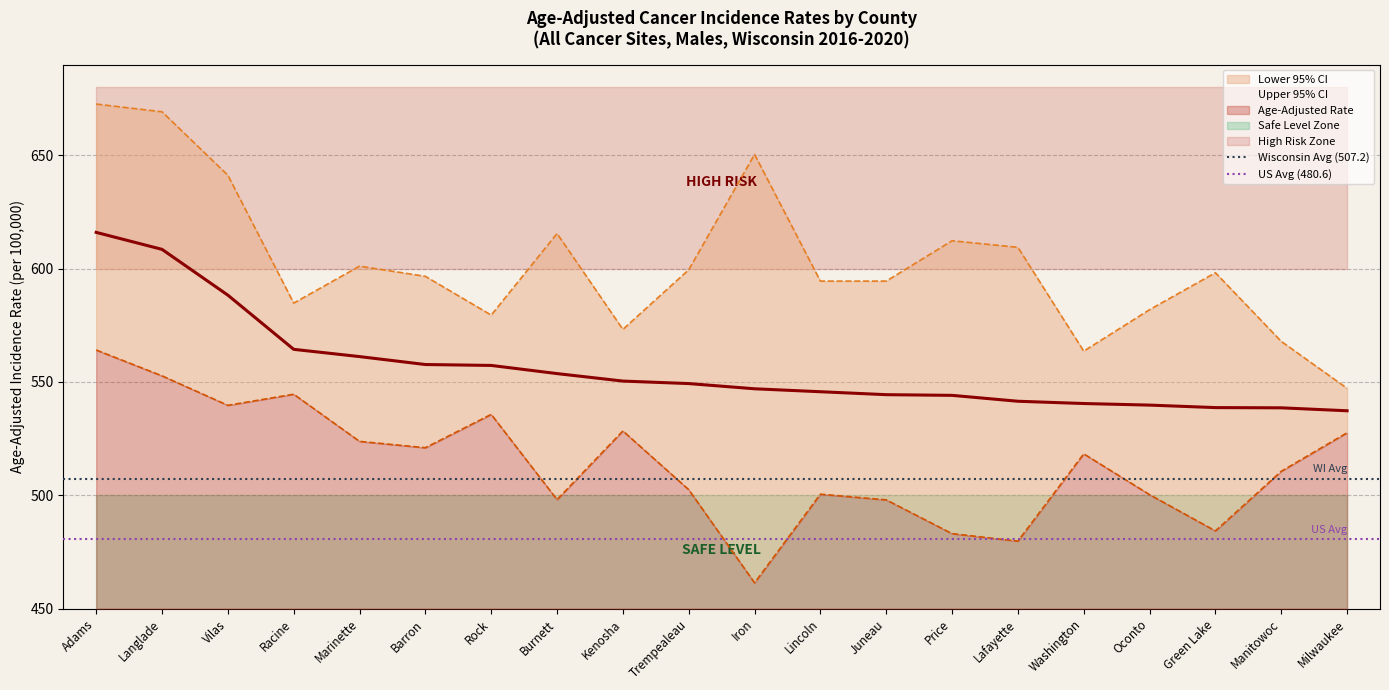

The US Avg (480.6) series shows 159.7 at Adams. True or false?

False